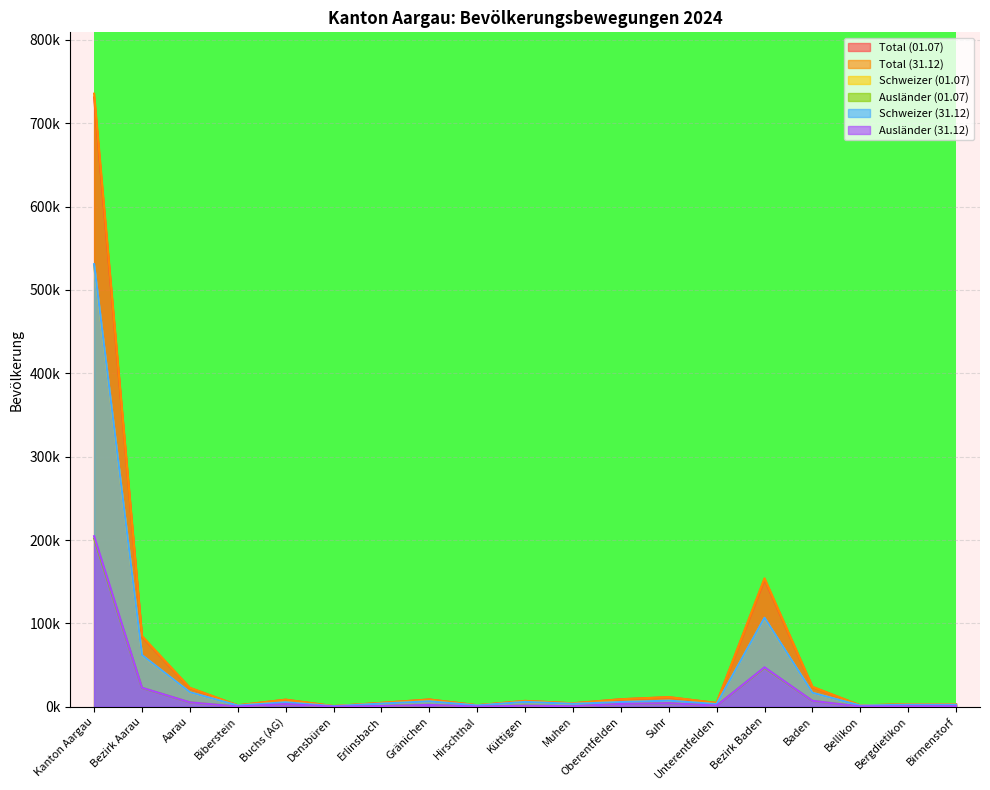

True or false: Ausländer (31.12) and Total (31.12) cross at least once.

False